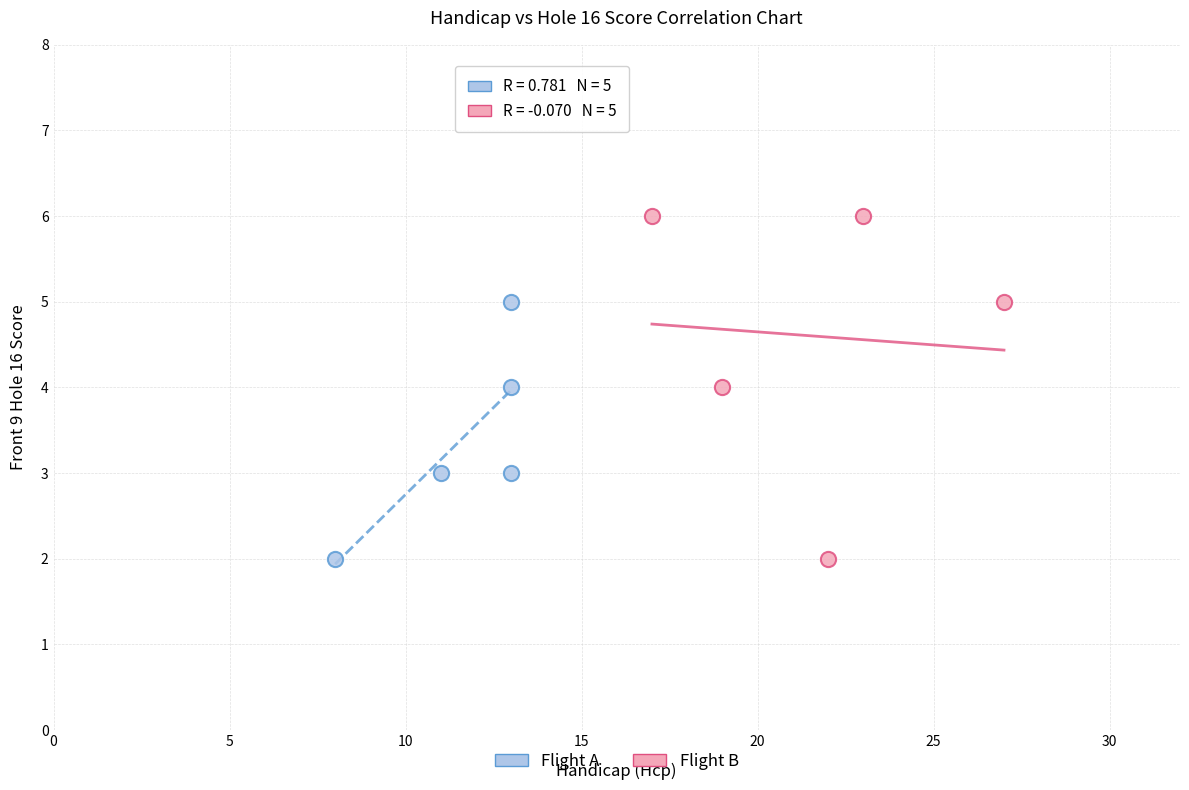

Which series reaches the maximum Y coordinate?

Flight B